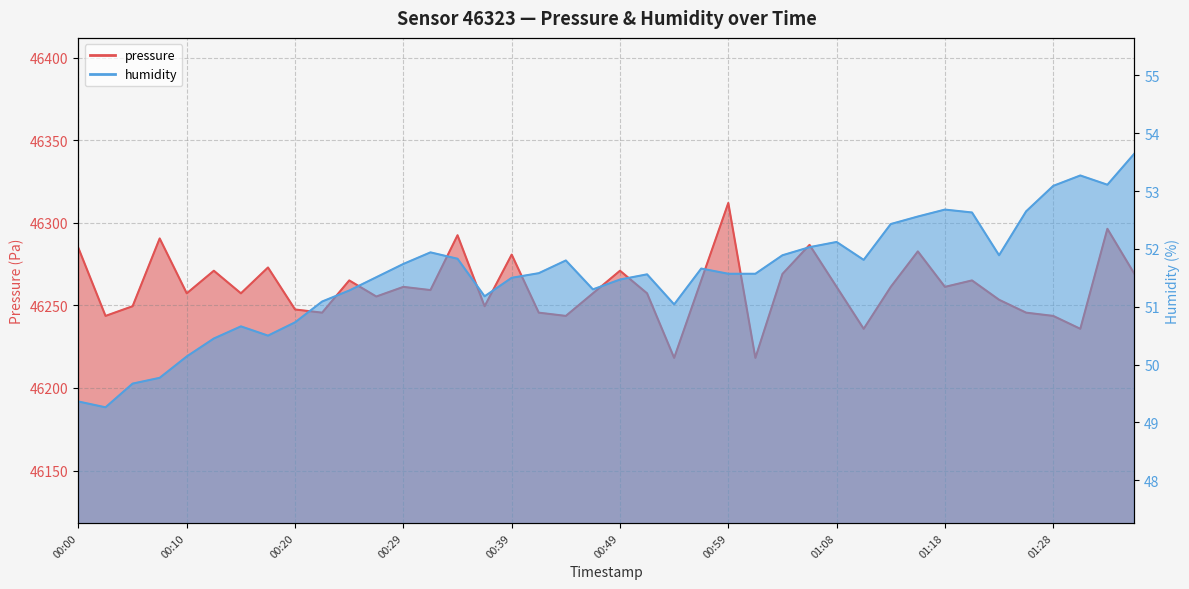

What is the average value of the humidity series?

51.5